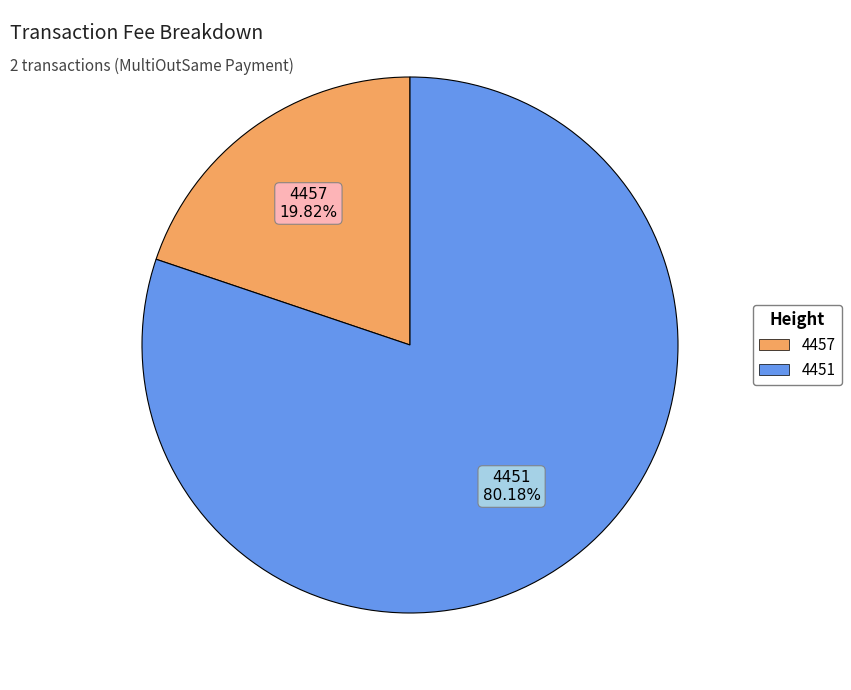

Does 4451 represent more than half of the total?

Yes